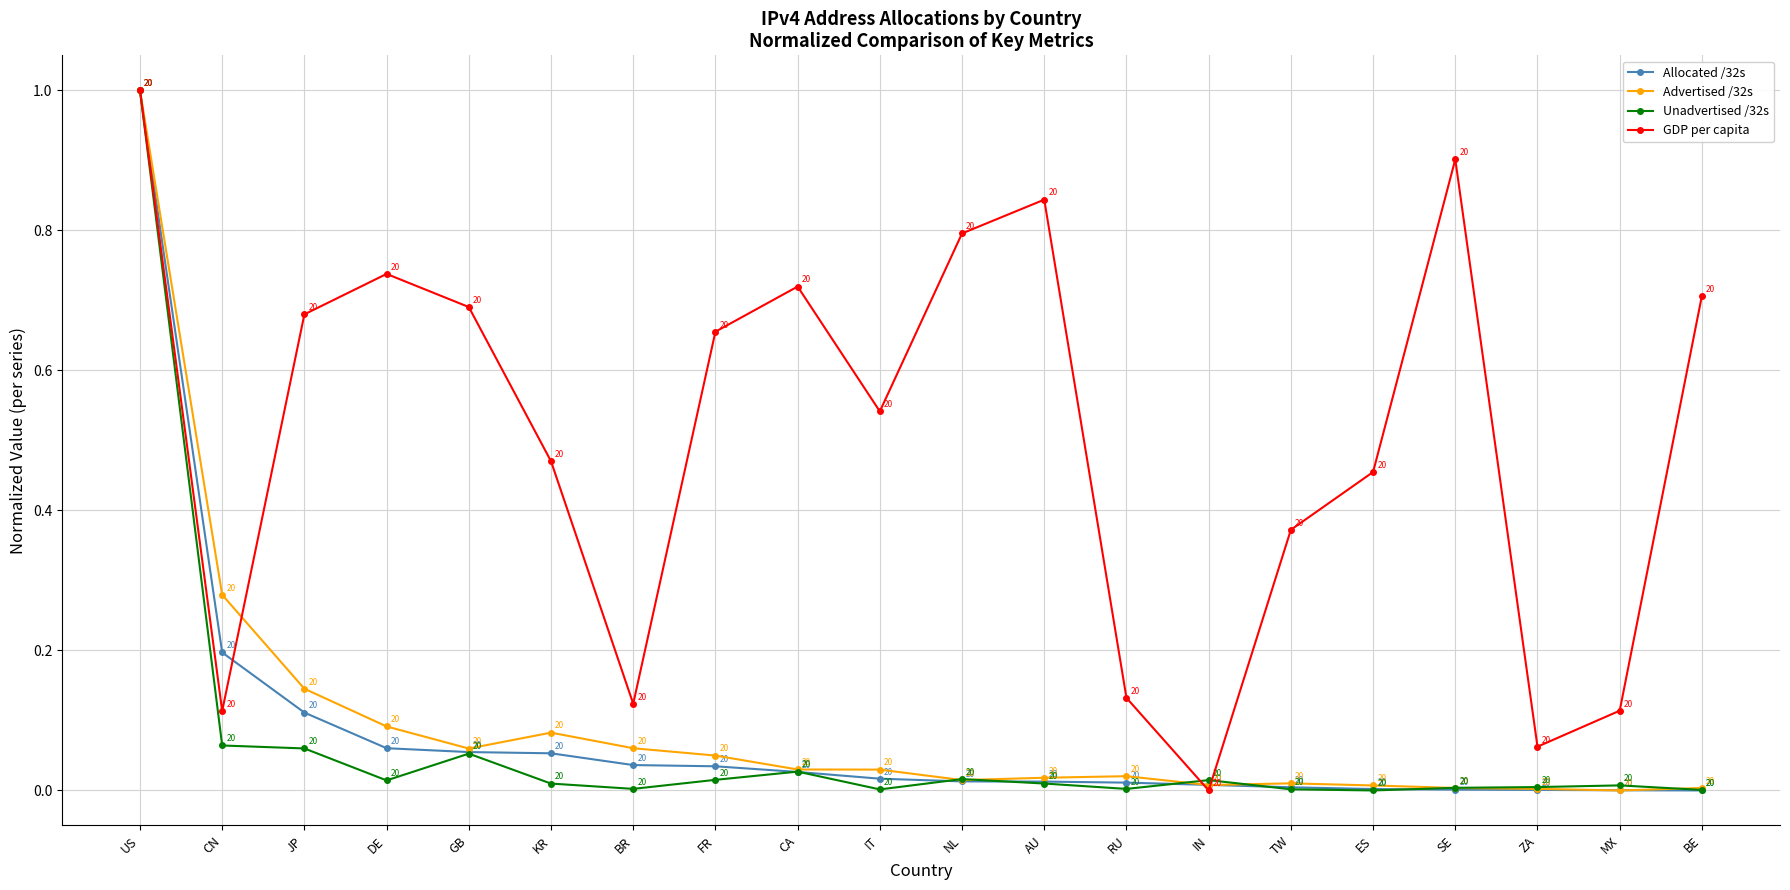

Between IT and ZA, which series saw the biggest shift?

GDP per capita